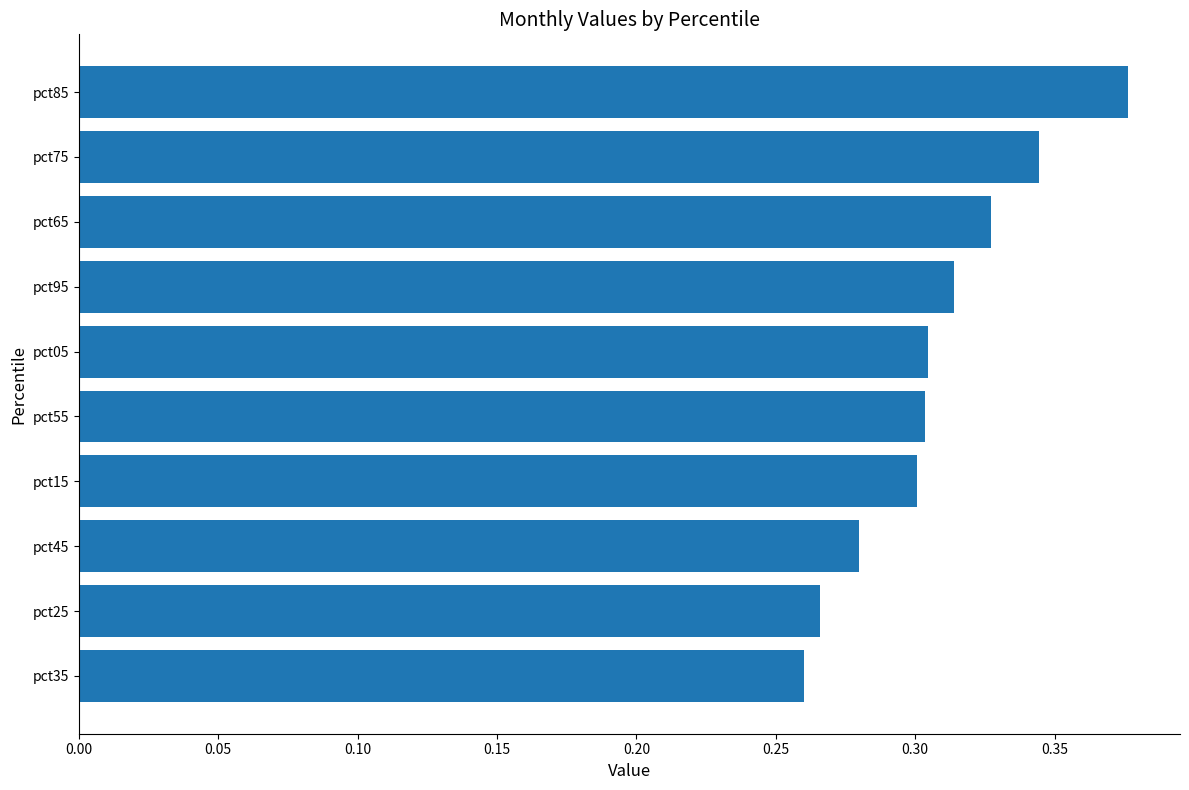

Which has a higher value, pct55 or pct85?

pct85